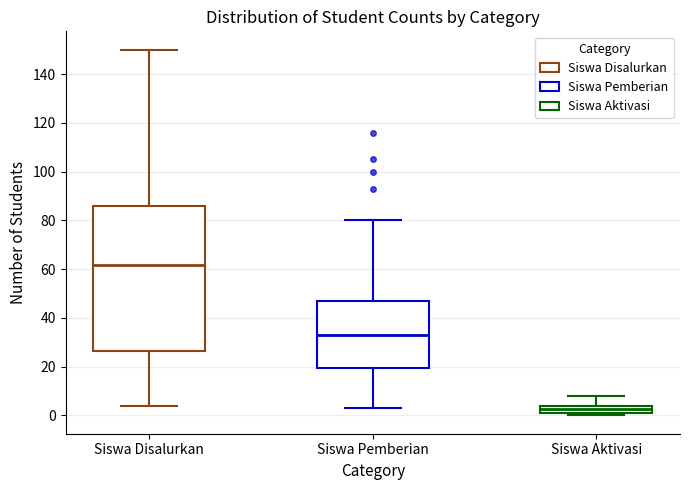

Reading left to right, transcribe this box plot: for each box, give where its median line is, the range the box spans, and where its two whiskers end, as read against the y-axis. The values are not printed on the chart, so give them approximately, as read against the axis.

Siswa Disalurkan: median 62, box 26 to 86, whiskers 4 to 150
Siswa Pemberian: median 34, box 20 to 48, whiskers 4 to 80
Siswa Aktivasi: median 2 (inside the box), box 2 to 4, whiskers 0 to 8